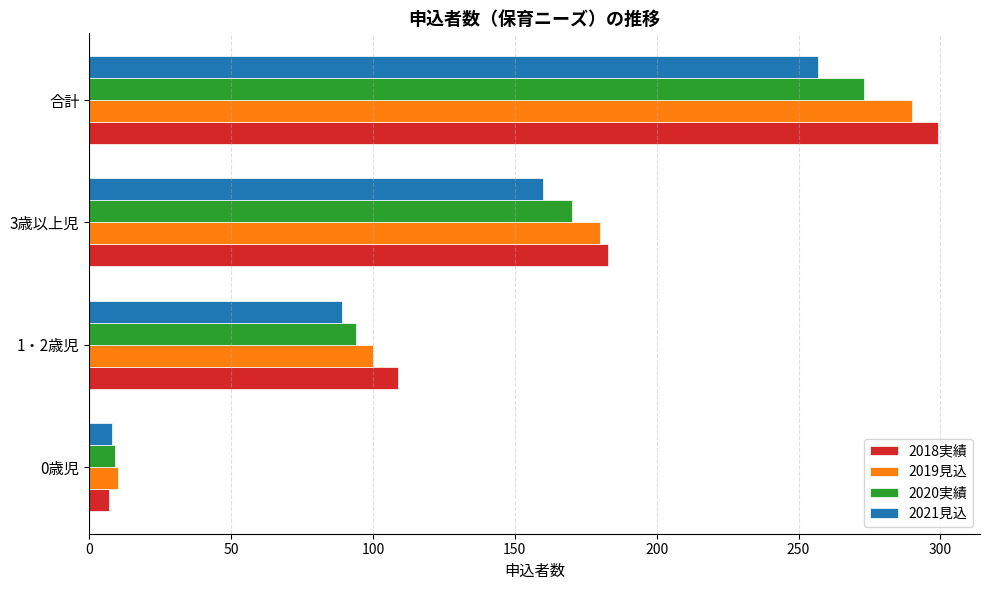

What is the sum of all 2021見込 values?

514